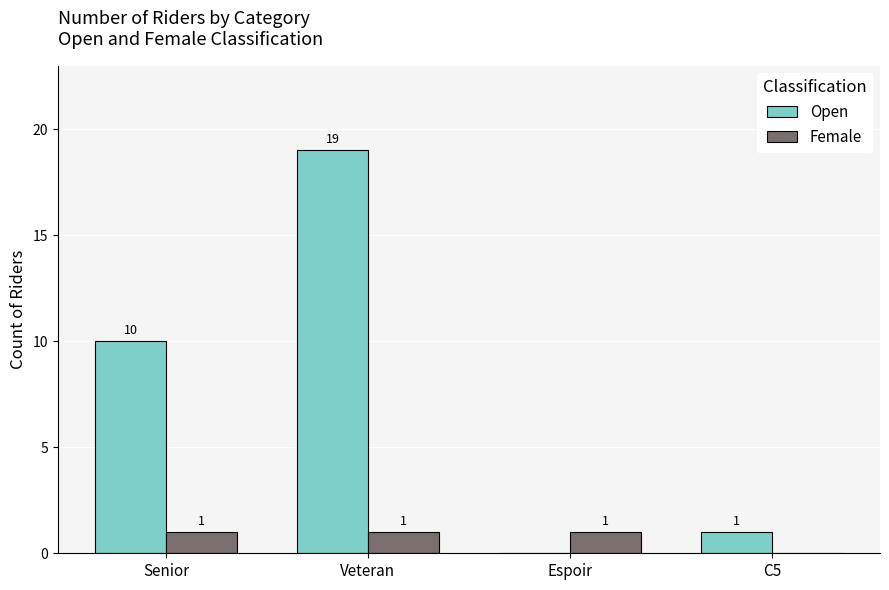

Which series has the largest total across all categories?

Open